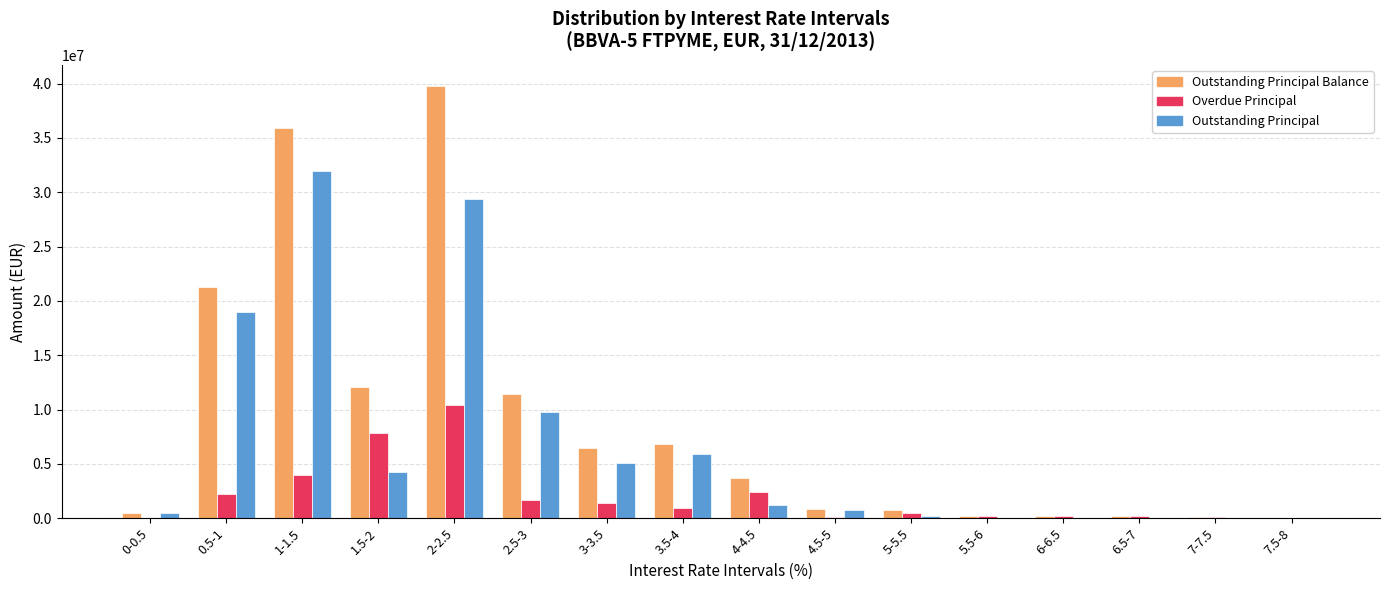

At which category does the chart reach its peak across all series?

2-2.5